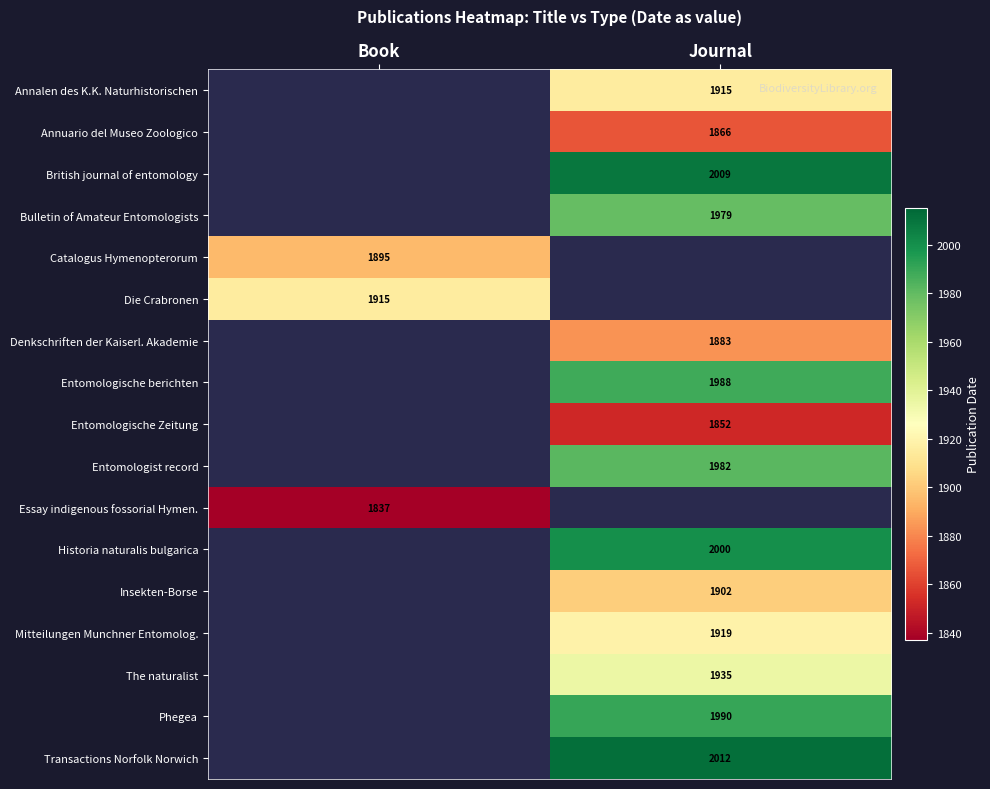

Is the value of Entomologische Zeitung at Journal greater than the value of Mitteilungen Munchner Entomolog. at Journal?

No